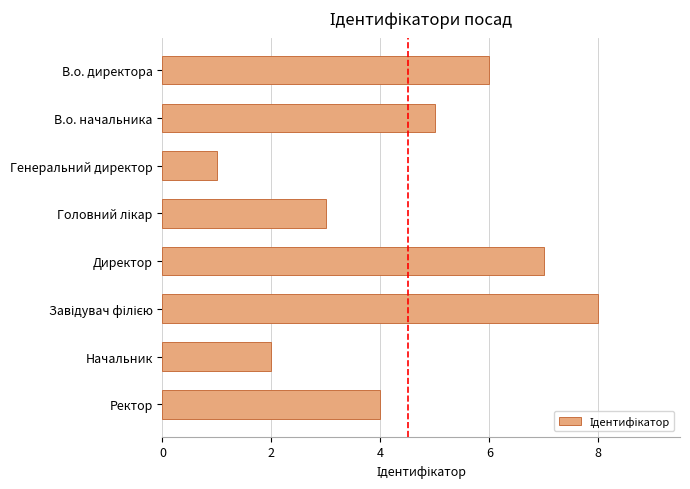

How many values are below 5?

4